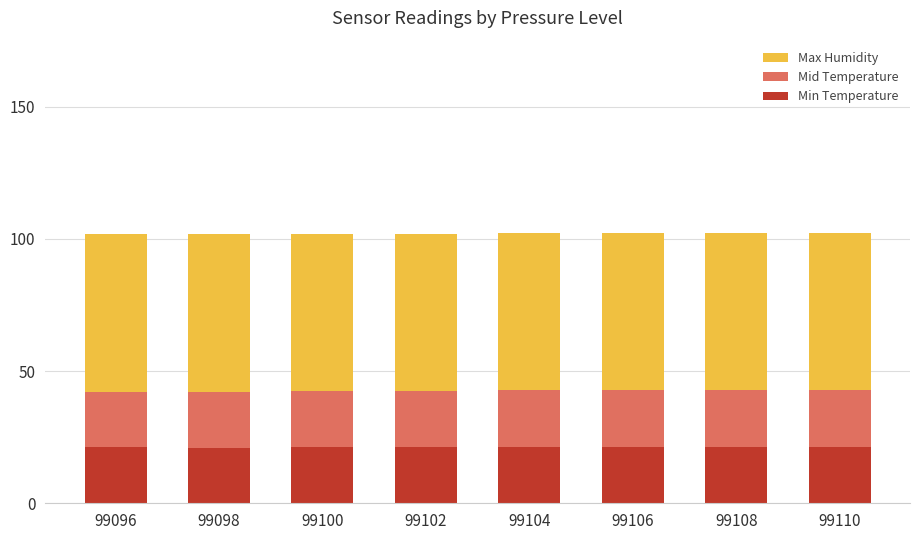

What is the average value of the Min Temperature series?

21.3